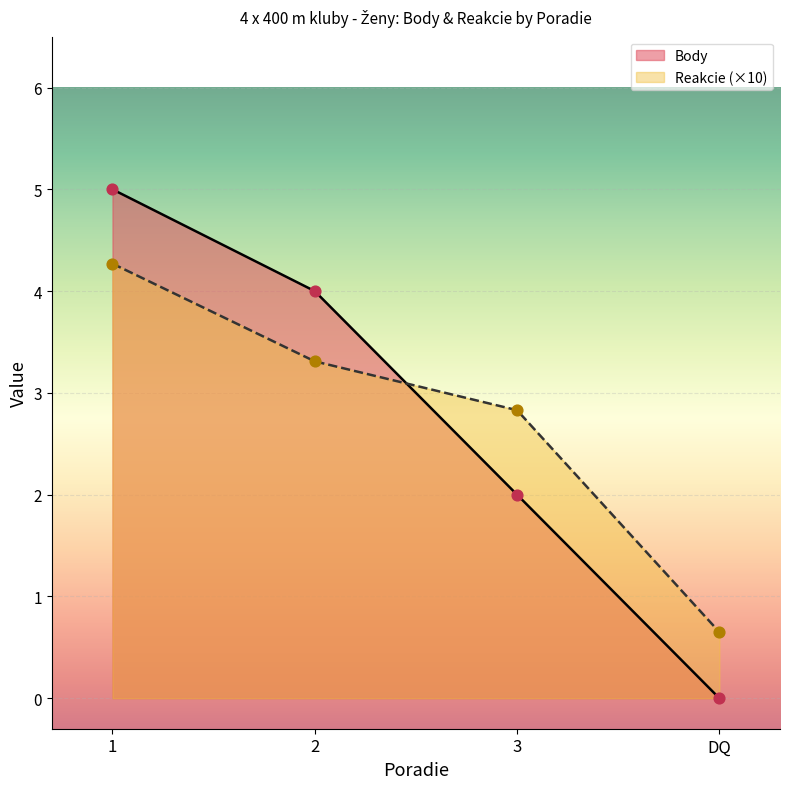

What are all the series names shown in the legend?

Body, Reakcie (×10)